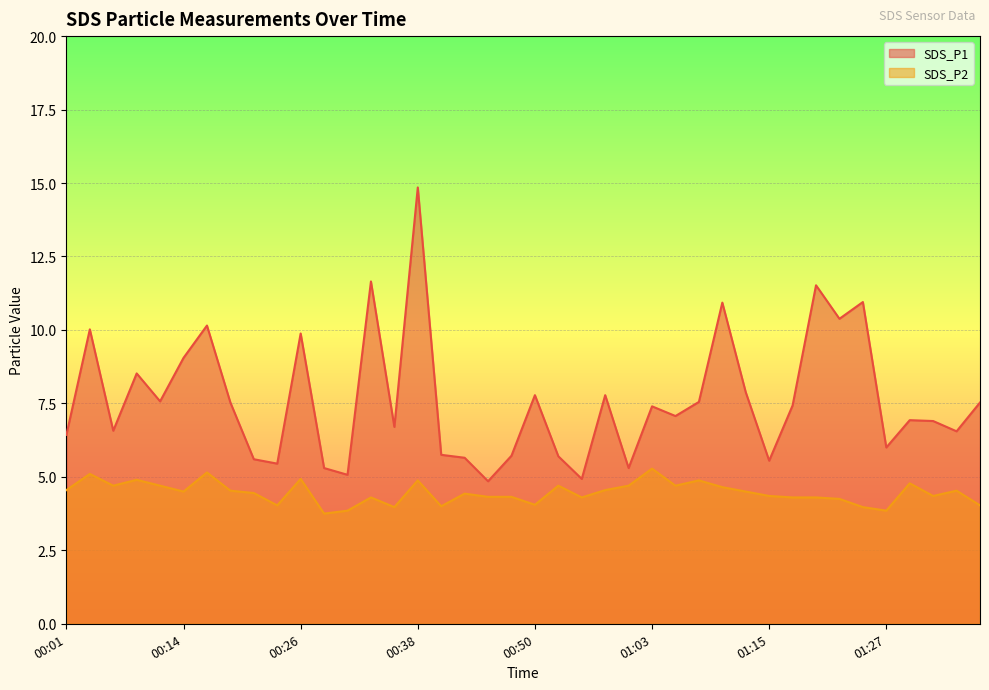

Reading right to left, transcribe all the data shown in this chart.

SDS_P1: 7.5	6.5	6.9	6.9	6.0	10.9	10.4	11.5	7.4	5.5	7.9	10.9	7.5	7.1	7.4	5.3	7.8	4.9	5.7	7.8	5.7	4.8	5.7	5.8	14.8	6.7	11.7	5.1	5.3	9.9	5.5	5.6	7.5	10.2	9.1	7.6	8.5	6.6	10.0	6.4
SDS_P2: 4.0	4.5	4.3	4.8	3.9	4.0	4.2	4.3	4.3	4.3	4.5	4.7	4.9	4.7	5.3	4.7	4.5	4.3	4.7	4.0	4.3	4.3	4.4	4.0	4.9	4.0	4.3	3.9	3.8	4.9	4.0	4.5	4.5	5.2	4.5	4.7	4.9	4.7	5.1	4.5